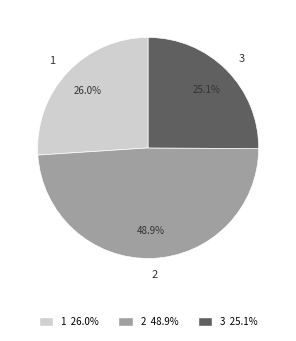

Does 1 represent more than half of the total?

No